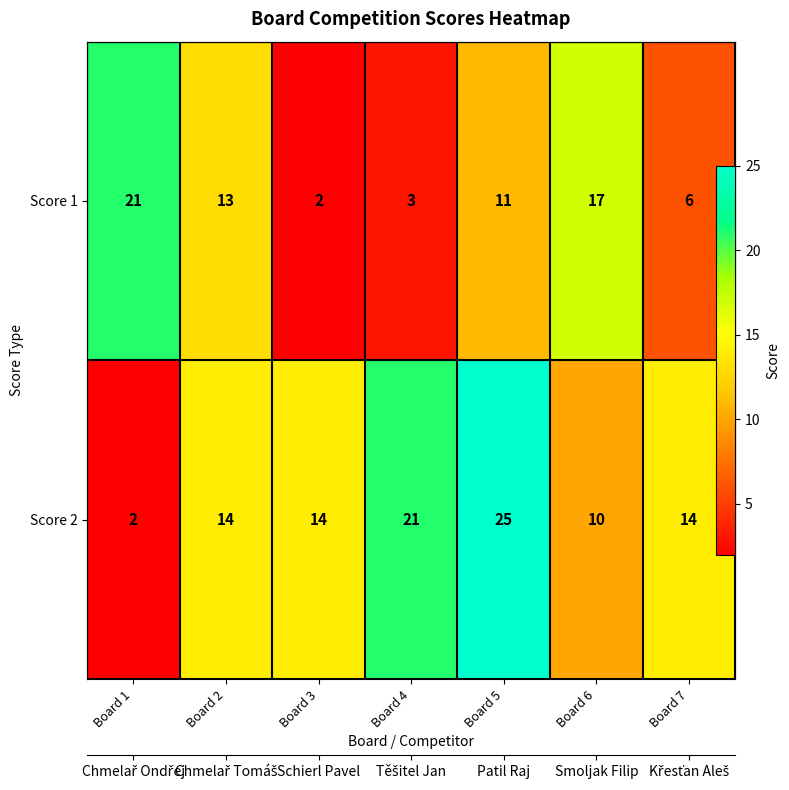

Between Board 2 and Board 6, which is larger?

Board 6